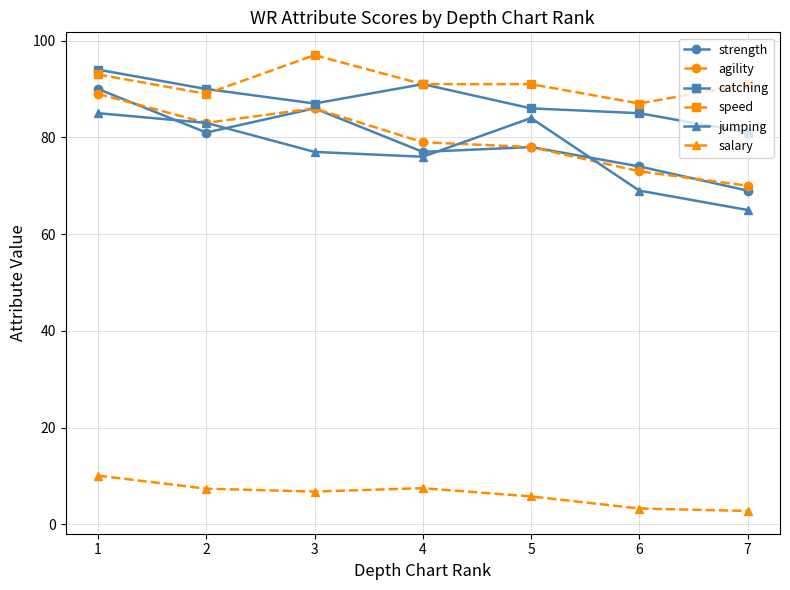

What is the smallest value displayed?

2.8